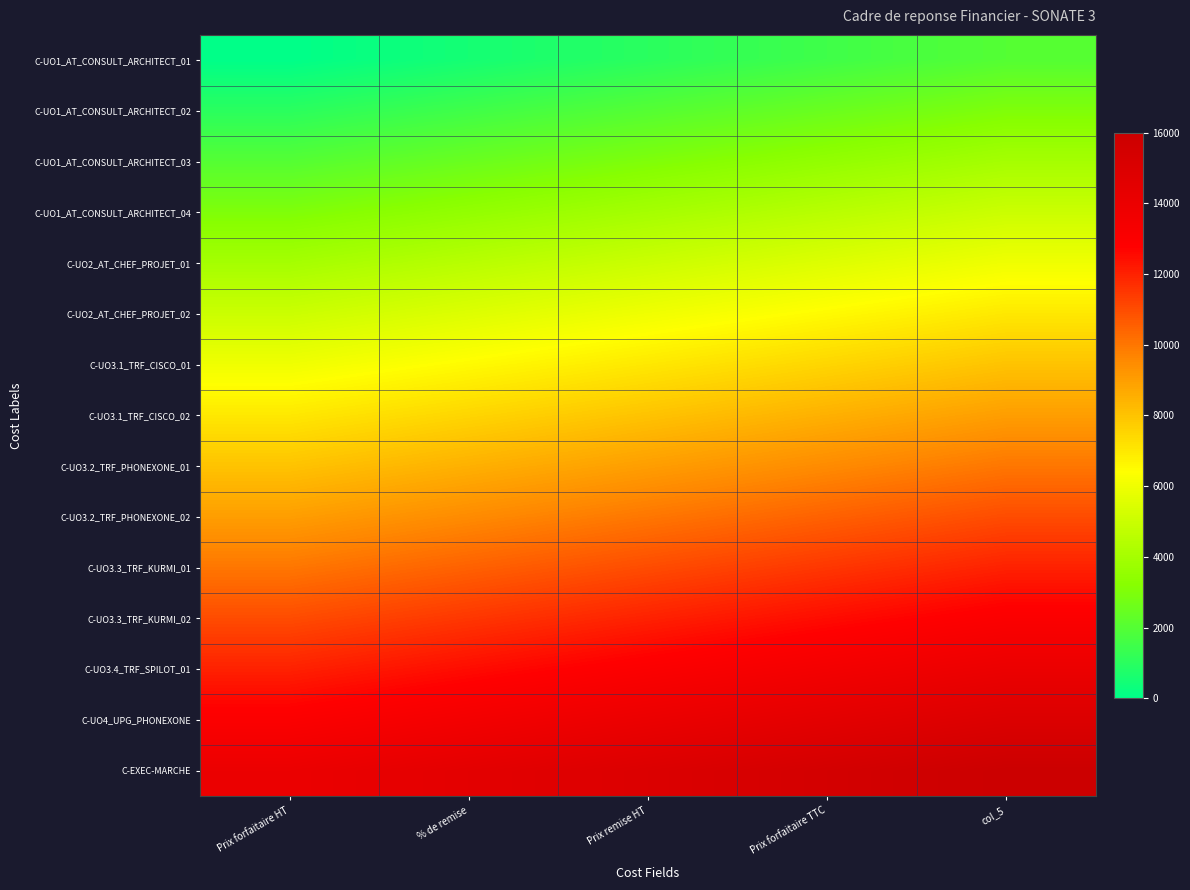

Rank the series at Prix forfaitaire HT from highest to lowest value.

C-EXEC-MARCHE, C-UO4_UPG_PHONEXONE, C-UO3.4_TRF_SPILOT_01, C-UO3.3_TRF_KURMI_02, C-UO3.3_TRF_KURMI_01, C-UO3.2_TRF_PHONEXONE_02, C-UO3.2_TRF_PHONEXONE_01, C-UO3.1_TRF_CISCO_02, C-UO3.1_TRF_CISCO_01, C-UO2_AT_CHEF_PROJET_02, C-UO2_AT_CHEF_PROJET_01, C-UO1_AT_CONSULT_ARCHITECT_04, C-UO1_AT_CONSULT_ARCHITECT_03, C-UO1_AT_CONSULT_ARCHITECT_02, C-UO1_AT_CONSULT_ARCHITECT_01